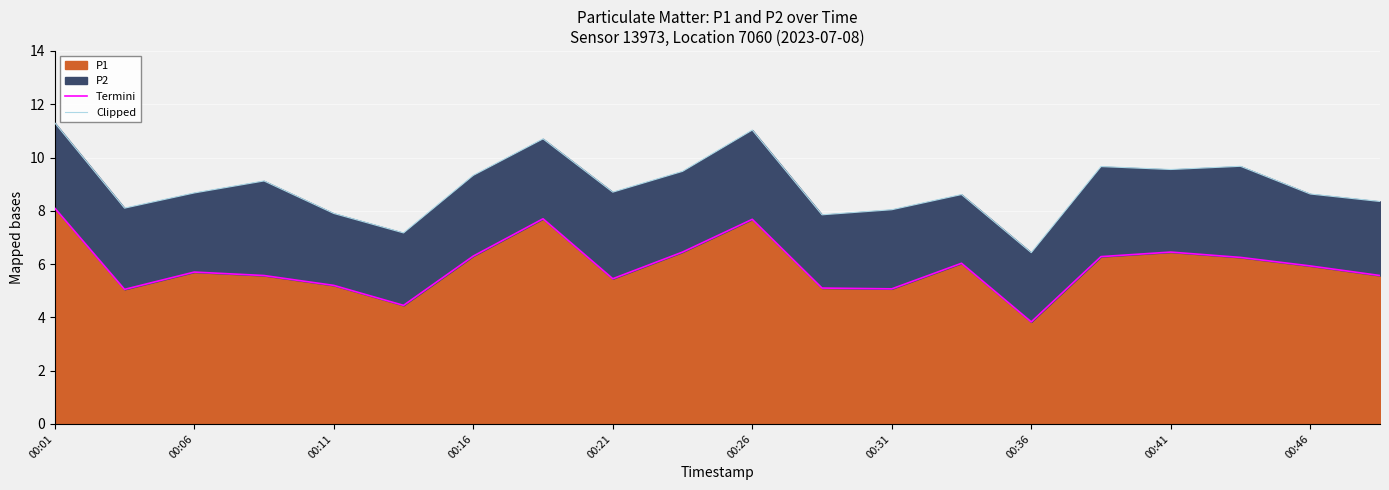

What is the highest value of the P1 series?

8.1